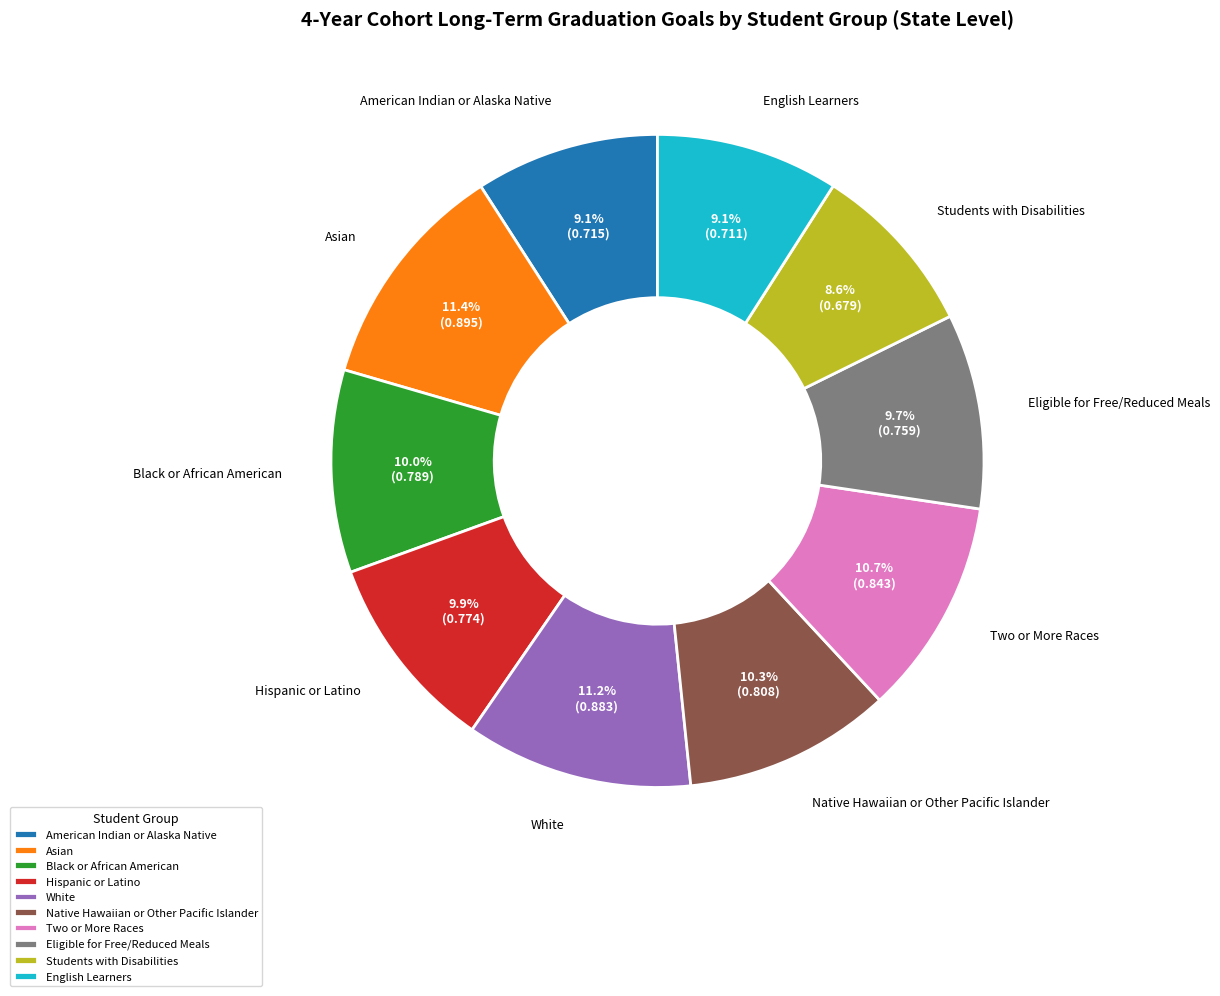

Does Eligible for Free/Reduced Meals represent more than half of the total?

No